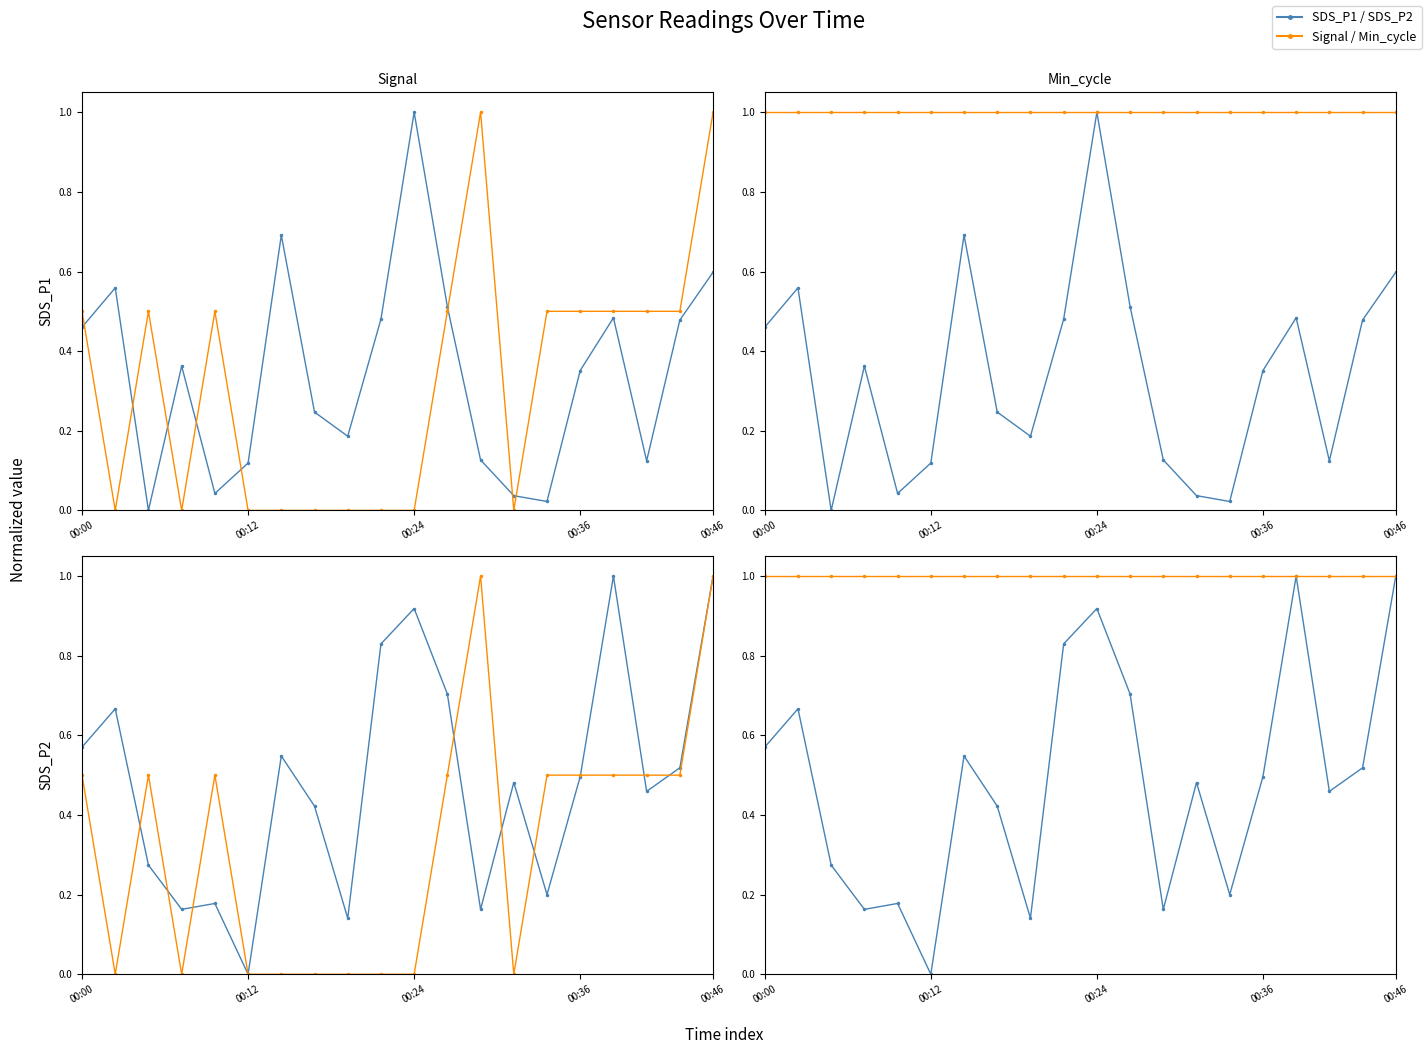

Between 11 and 5, which is larger?

11